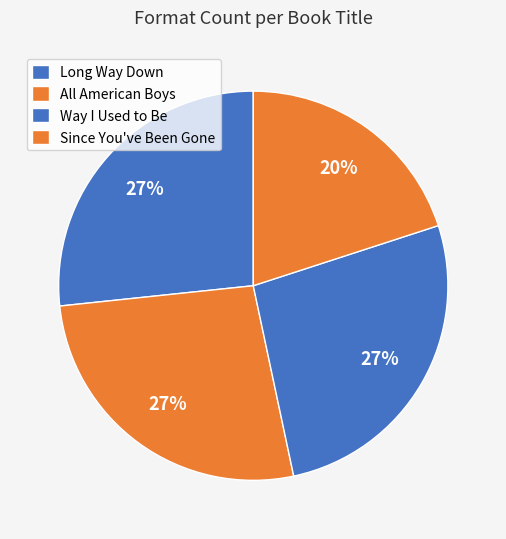

Combined, what portion of the pie is Way I Used to Be and Long Way Down?

53.3%